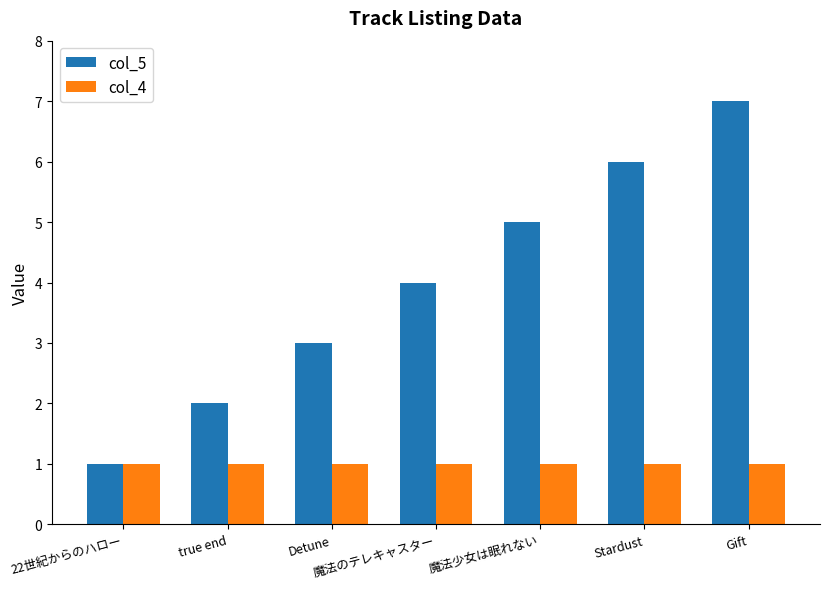

What is the label of the 1st bar from the right?

Gift